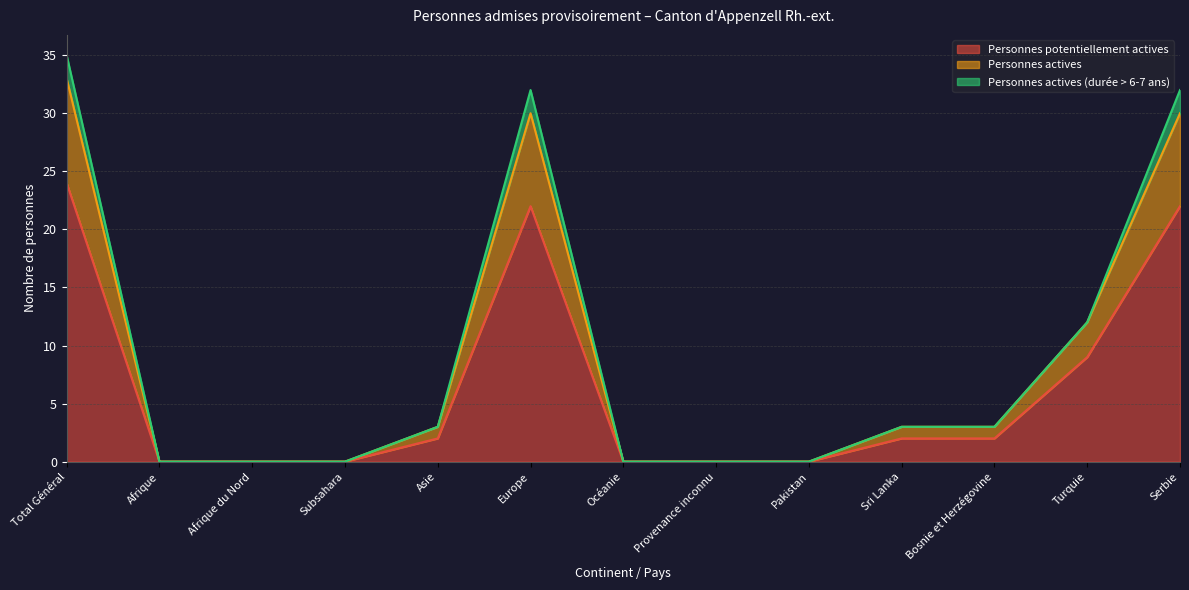

At which category is the sum across all series the highest?

Total Général